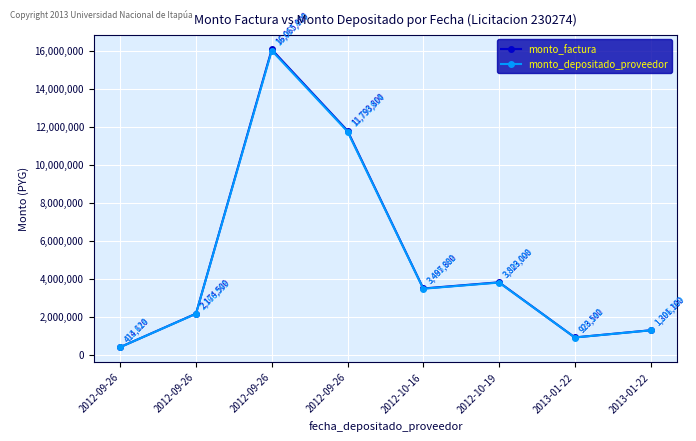

Count the number of data series in this chart.

2